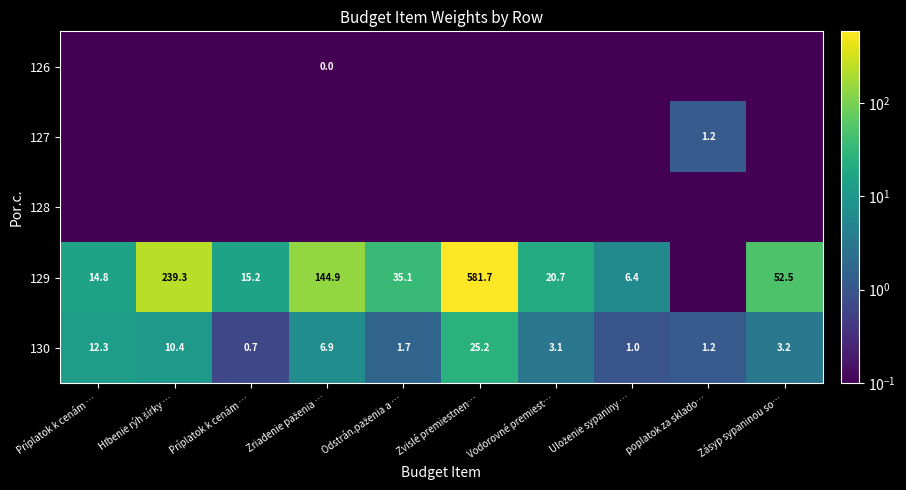

Which has a higher value, Odstrán.paženia a … or Príplatok k cenám …?

Odstrán.paženia a …